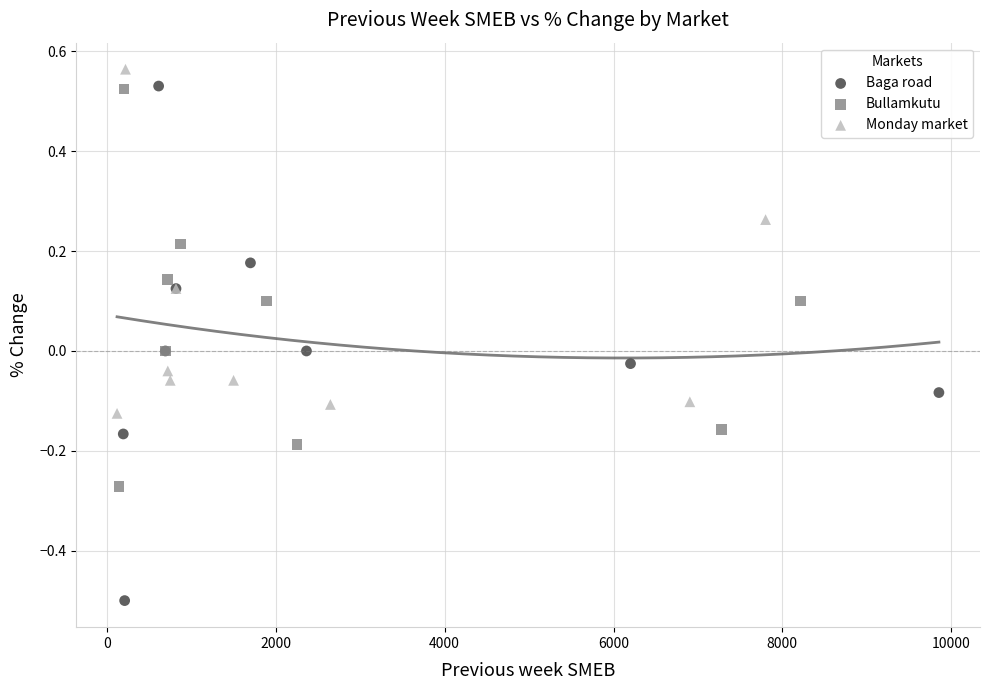

Which series contains the highest Y value?

Monday market